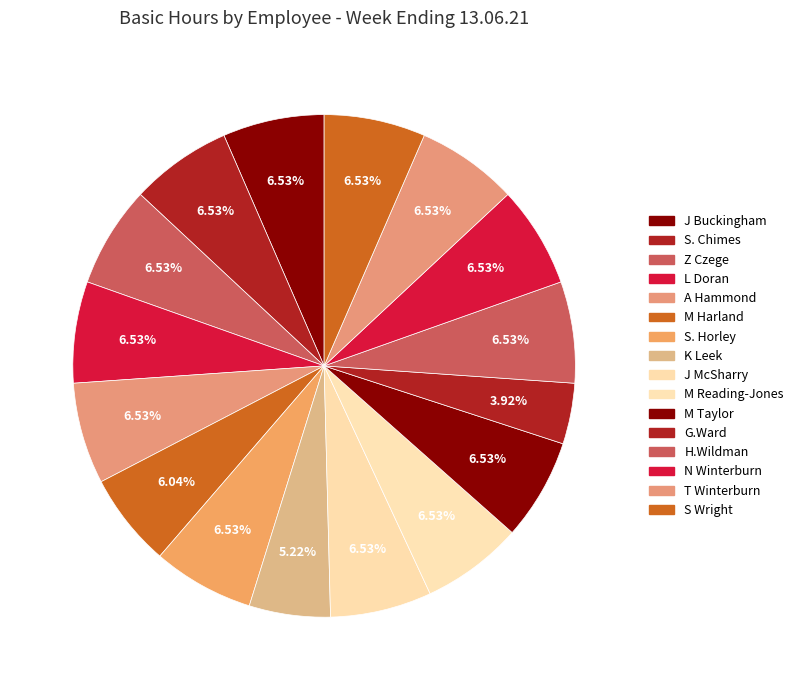

Which slice is the largest?

J Buckingham